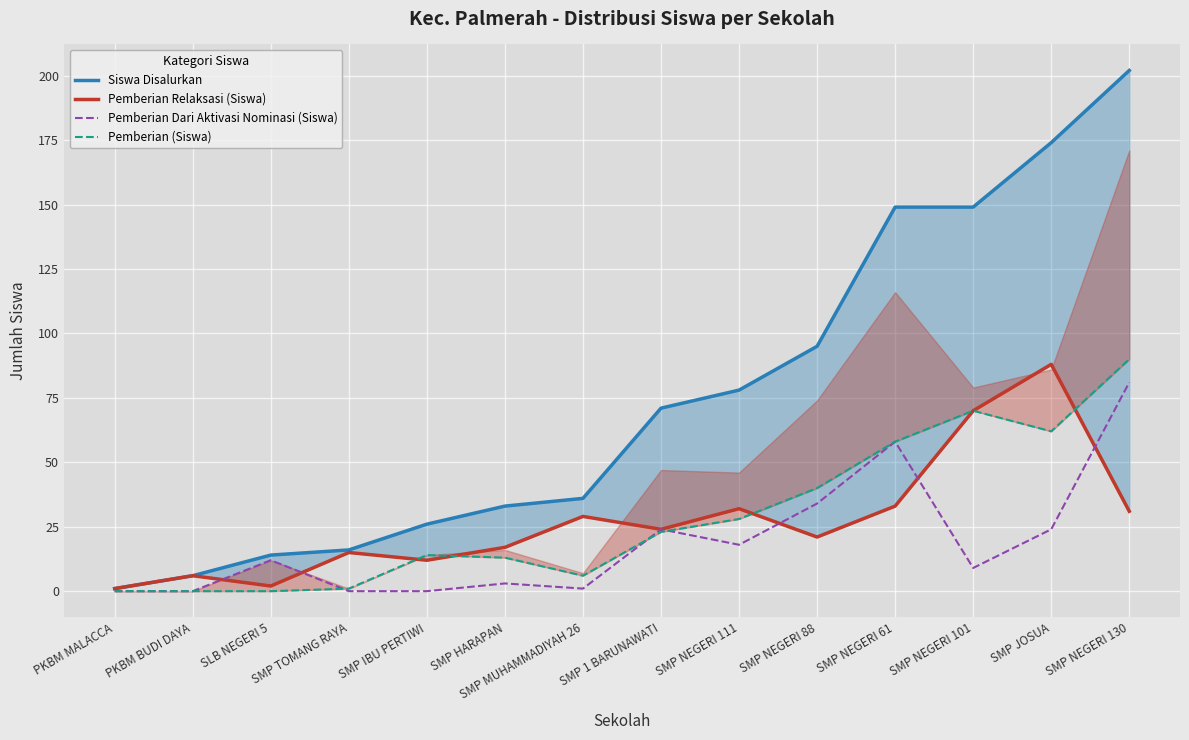

Reading left to right, list all the values displayed in this chart.

Siswa Disalurkan: PKBM MALACCA=1	PKBM BUDI DAYA=6	SLB NEGERI 5=14	SMP TOMANG RAYA=16	SMP IBU PERTIWI=26	SMP HARAPAN=33	SMP MUHAMMADIYAH 26=36	SMP 1 BARUNAWATI=71	SMP NEGERI 111=78	SMP NEGERI 88=95	SMP NEGERI 61=149	SMP NEGERI 101=149	SMP JOSUA=174	SMP NEGERI 130=202
Pemberian Relaksasi (Siswa): PKBM MALACCA=1	PKBM BUDI DAYA=6	SLB NEGERI 5=2	SMP TOMANG RAYA=15	SMP IBU PERTIWI=12	SMP HARAPAN=17	SMP MUHAMMADIYAH 26=29	SMP 1 BARUNAWATI=24	SMP NEGERI 111=32	SMP NEGERI 88=21	SMP NEGERI 61=33	SMP NEGERI 101=70	SMP JOSUA=88	SMP NEGERI 130=31
Pemberian Dari Aktivasi Nominasi (Siswa): PKBM MALACCA=0	PKBM BUDI DAYA=0	SLB NEGERI 5=12	SMP TOMANG RAYA=0	SMP IBU PERTIWI=0	SMP HARAPAN=3	SMP MUHAMMADIYAH 26=1	SMP 1 BARUNAWATI=24	SMP NEGERI 111=18	SMP NEGERI 88=34	SMP NEGERI 61=58	SMP NEGERI 101=9	SMP JOSUA=24	SMP NEGERI 130=81
Pemberian (Siswa): PKBM MALACCA=0	PKBM BUDI DAYA=0	SLB NEGERI 5=0	SMP TOMANG RAYA=1	SMP IBU PERTIWI=14	SMP HARAPAN=13	SMP MUHAMMADIYAH 26=6	SMP 1 BARUNAWATI=23	SMP NEGERI 111=28	SMP NEGERI 88=40	SMP NEGERI 61=58	SMP NEGERI 101=70	SMP JOSUA=62	SMP NEGERI 130=90